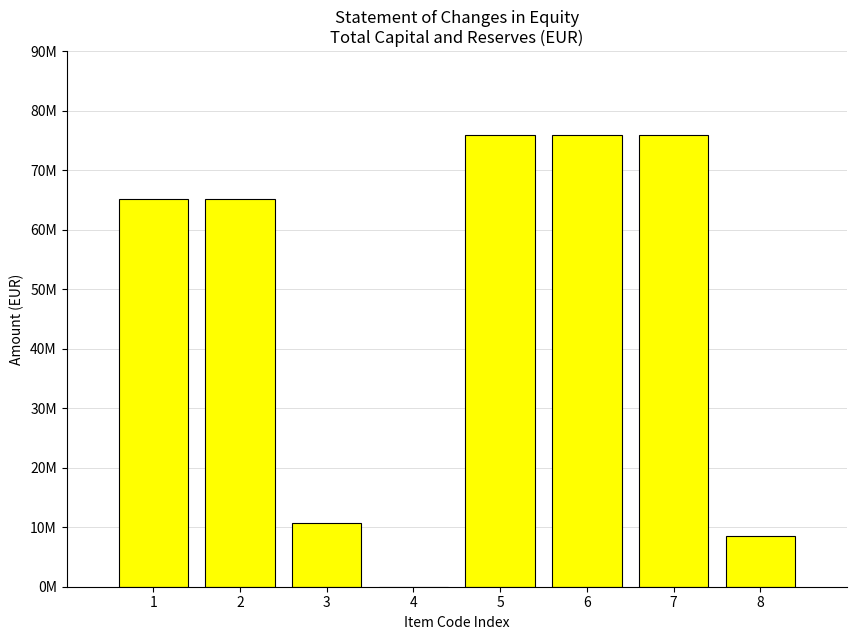

What is the change in value from 1 to 3?

-54400324